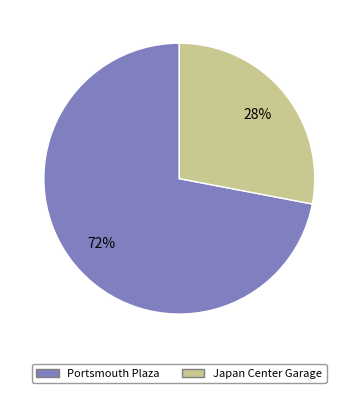

Is there any slice that represents more than half of the pie?

Yes